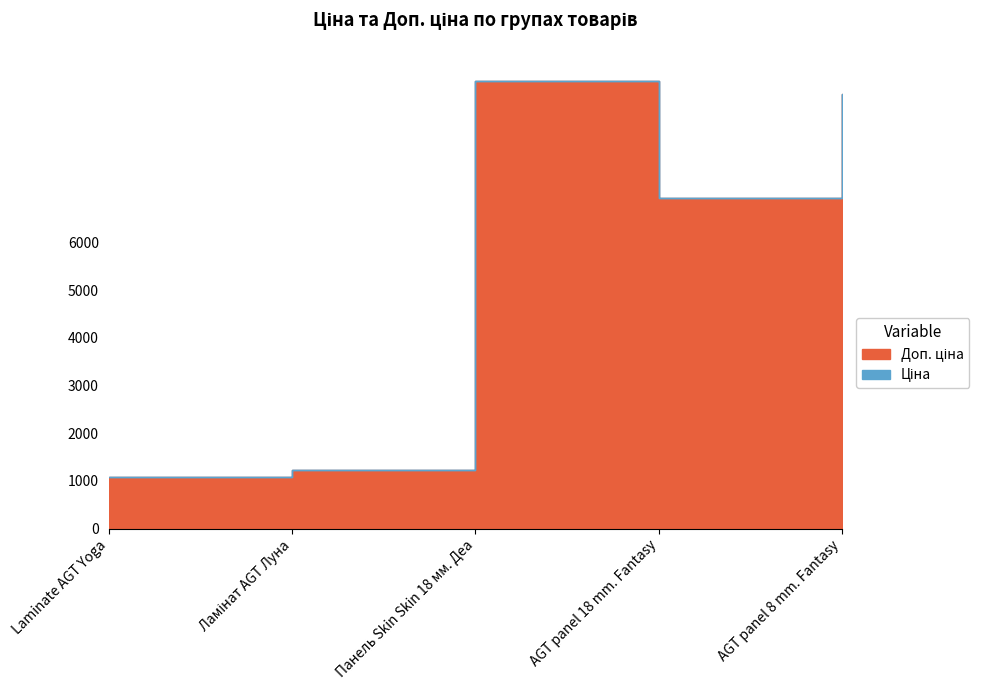

How many points are lower than both their immediate neighbors (excluding endpoints)?

1